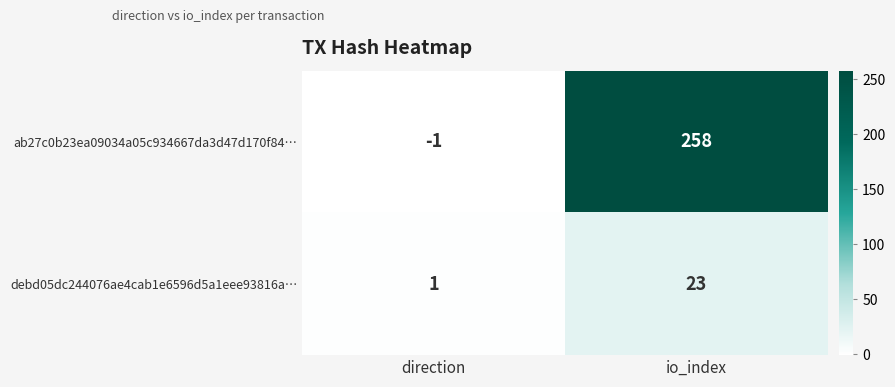

What is the sum of all debd05dc244076ae4cab1e6596d5a1eee93816a… values?

24